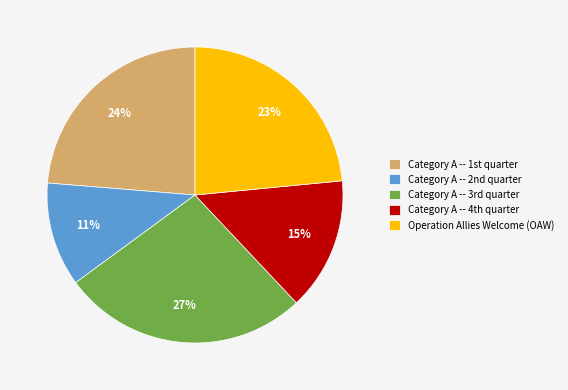

True or false: Operation Allies Welcome (OAW) accounts for 38% of the total.

False